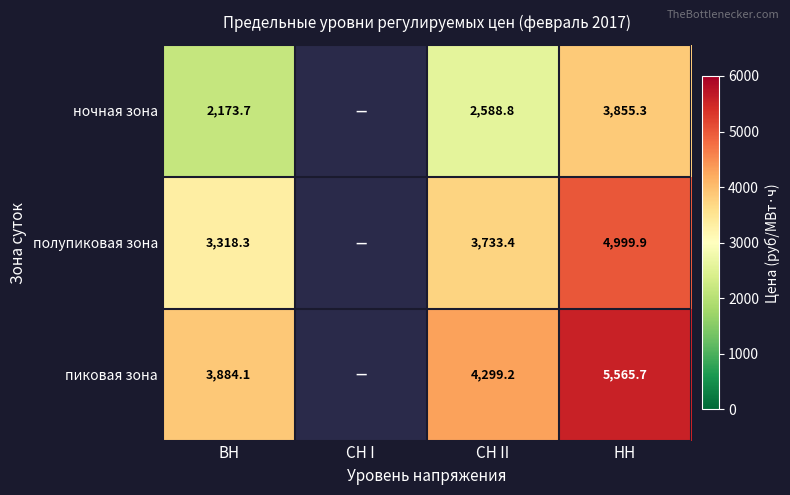

What is the difference between the ночная зона values at СН II and НН?

1266.5